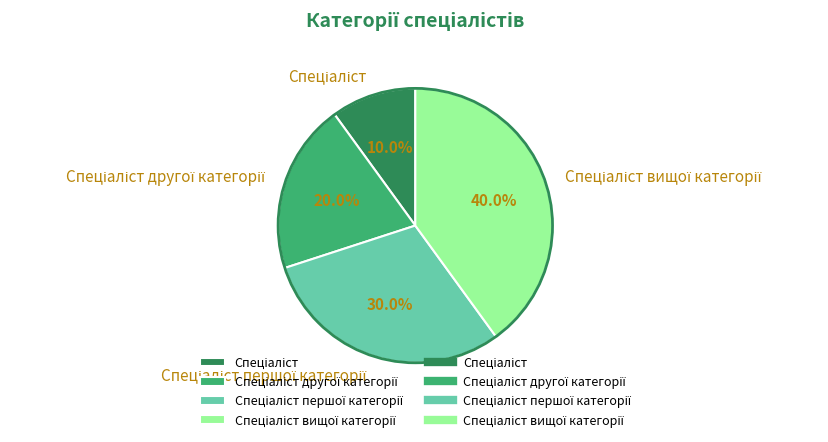

How many slices are in this pie chart?

4